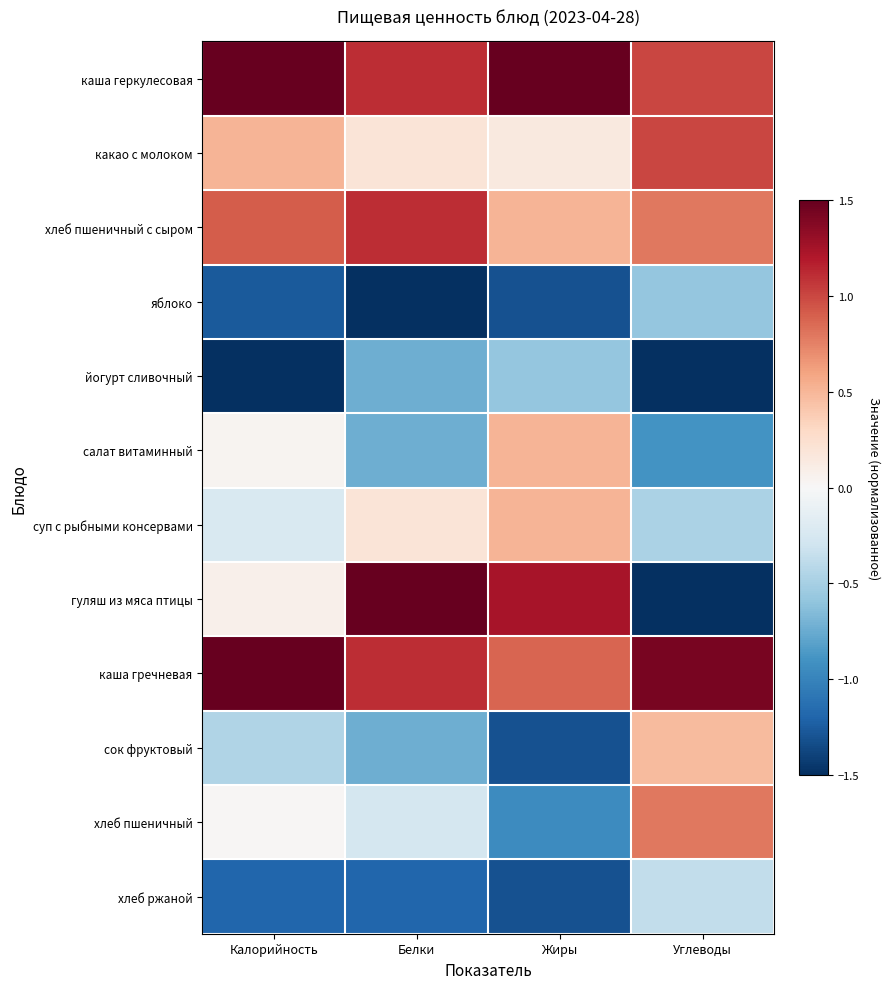

Rank the series by their maximum value, from highest to lowest.

каша гречневая, каша геркулесовая, гуляш из мяса птицы, хлеб пшеничный с сыром, какао с молоком, хлеб пшеничный, салат витаминный, суп с рыбными консервами, сок фруктовый, хлеб ржаной, йогурт сливочный, яблоко